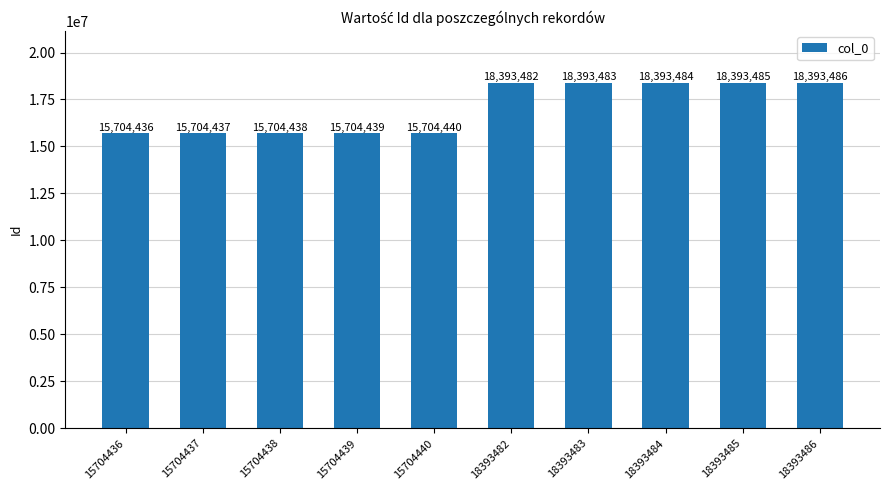

Is it true that the value at 15704436 is 24188185?

False